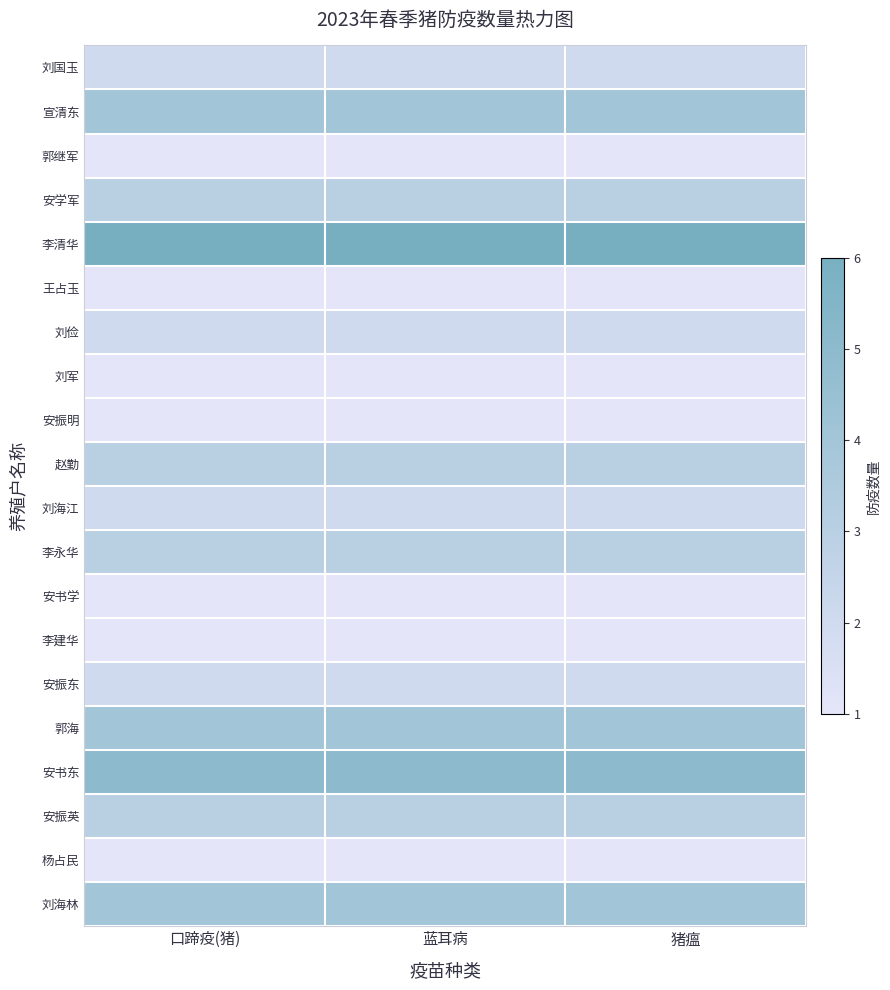

Reading right to left, list all the values displayed in this chart.

刘国玉: 猪瘟=2	蓝耳病=2	口蹄疫(猪)=2
宣清东: 猪瘟=4	蓝耳病=4	口蹄疫(猪)=4
郭继军: 猪瘟=1	蓝耳病=1	口蹄疫(猪)=1
安学军: 猪瘟=3	蓝耳病=3	口蹄疫(猪)=3
李清华: 猪瘟=6	蓝耳病=6	口蹄疫(猪)=6
王占玉: 猪瘟=1	蓝耳病=1	口蹄疫(猪)=1
刘俭: 猪瘟=2	蓝耳病=2	口蹄疫(猪)=2
刘军: 猪瘟=1	蓝耳病=1	口蹄疫(猪)=1
安振明: 猪瘟=1	蓝耳病=1	口蹄疫(猪)=1
赵勤: 猪瘟=3	蓝耳病=3	口蹄疫(猪)=3
刘海江: 猪瘟=2	蓝耳病=2	口蹄疫(猪)=2
李永华: 猪瘟=3	蓝耳病=3	口蹄疫(猪)=3
安书学: 猪瘟=1	蓝耳病=1	口蹄疫(猪)=1
李建华: 猪瘟=1	蓝耳病=1	口蹄疫(猪)=1
安振东: 猪瘟=2	蓝耳病=2	口蹄疫(猪)=2
郭海: 猪瘟=4	蓝耳病=4	口蹄疫(猪)=4
安书东: 猪瘟=5	蓝耳病=5	口蹄疫(猪)=5
安振英: 猪瘟=3	蓝耳病=3	口蹄疫(猪)=3
杨占民: 猪瘟=1	蓝耳病=1	口蹄疫(猪)=1
刘海林: 猪瘟=4	蓝耳病=4	口蹄疫(猪)=4